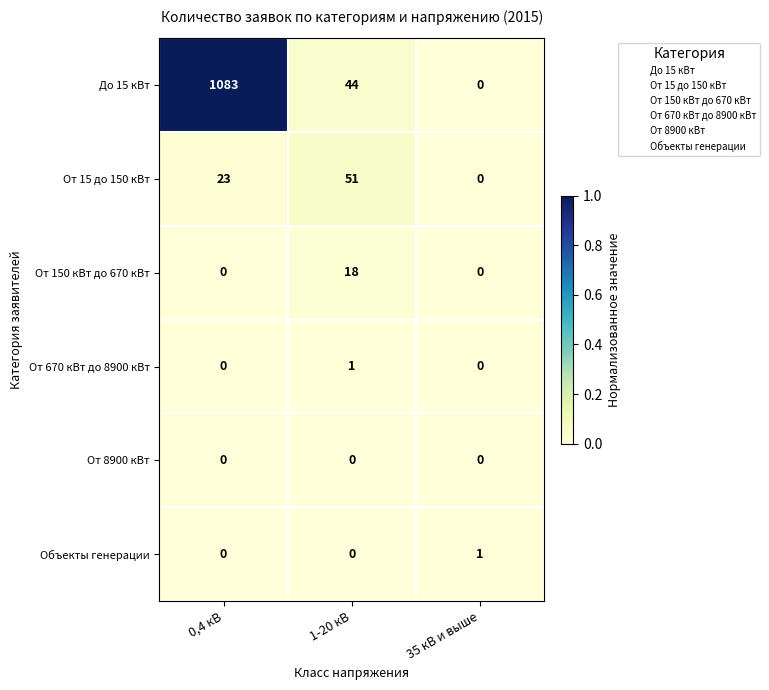

Rank the categories by От 15 до 150 кВт value from highest to lowest.

1-20 кВ, 0,4 кВ, 35 кВ и выше